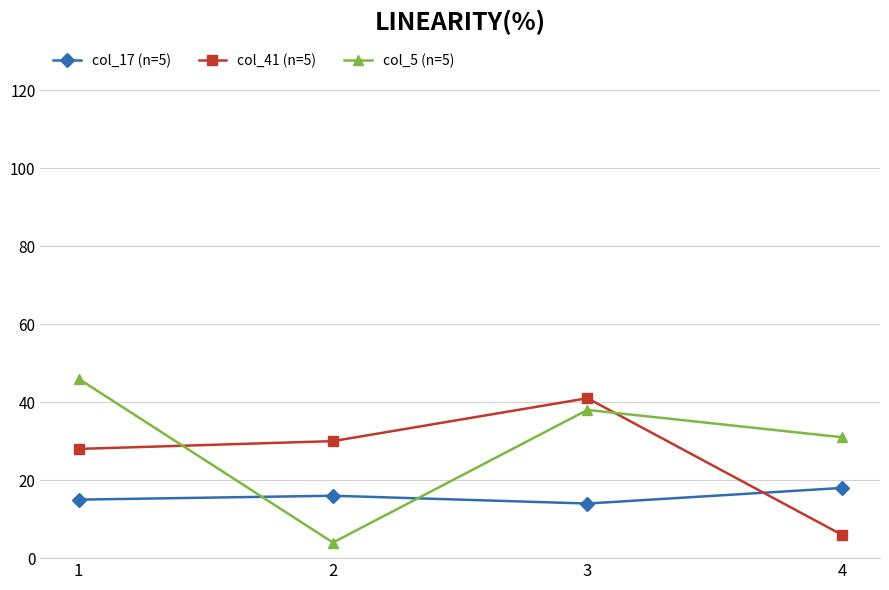

What is the average value of the col_41 (n=5) series?

26